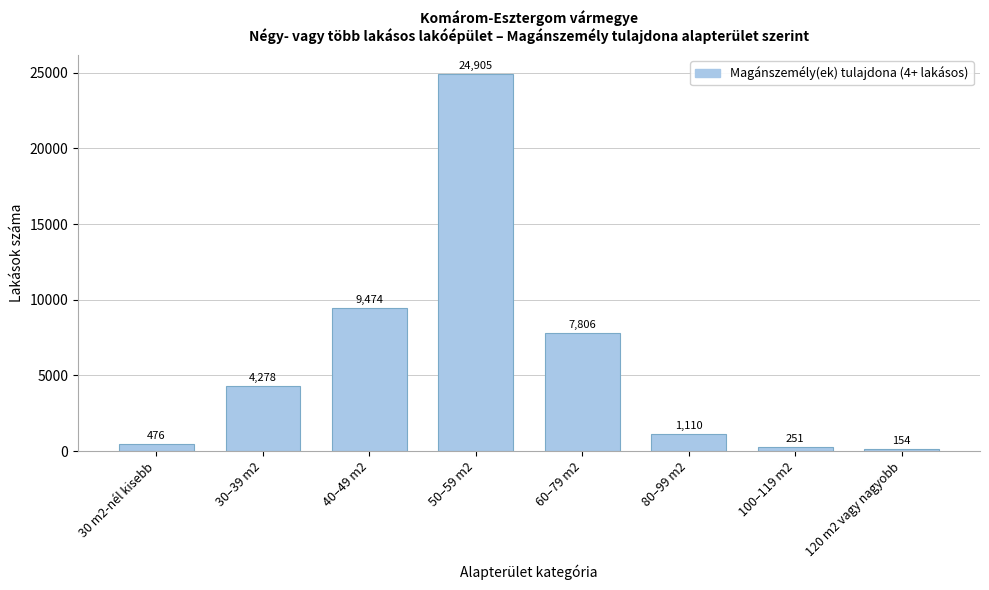

Reading left to right, list all the values displayed in this chart.

476	4278	9474	24905	7806	1110	251	154